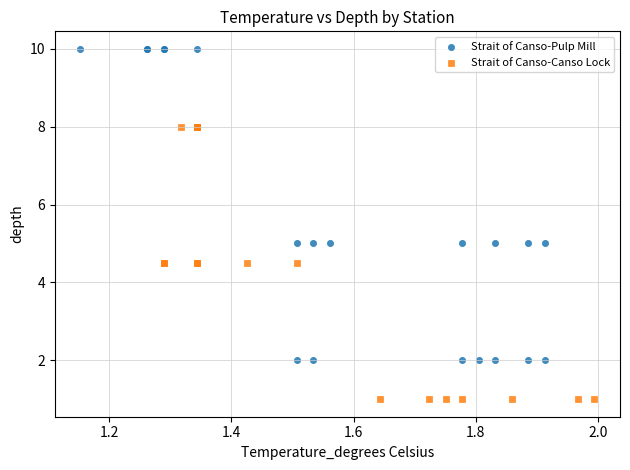

What are all the series names shown in the legend?

Strait of Canso-Pulp Mill, Strait of Canso-Canso Lock